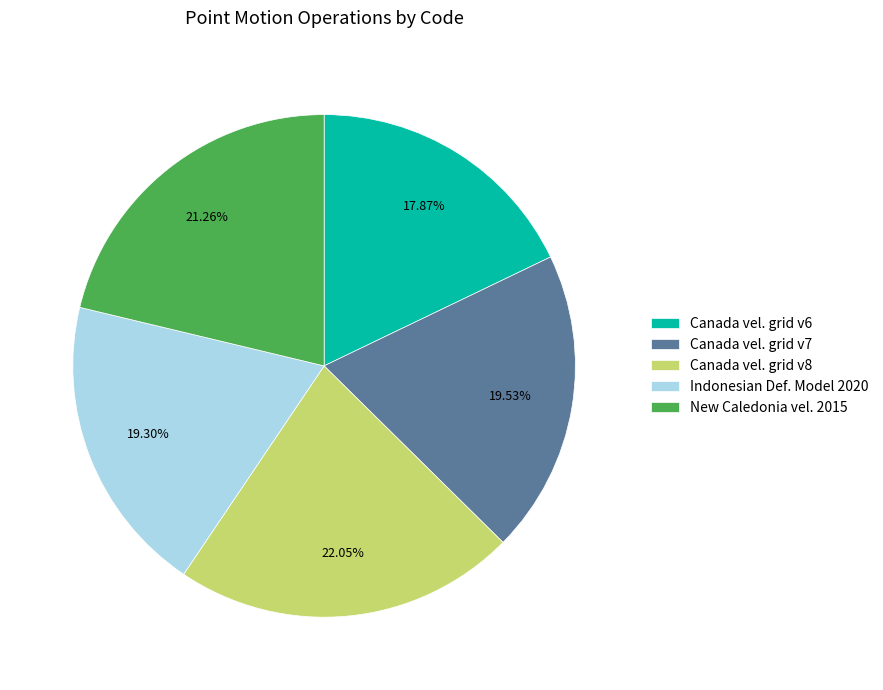

Combined, do Indonesian Def. Model 2020 and New Caledonia vel. 2015 account for over 50%?

No